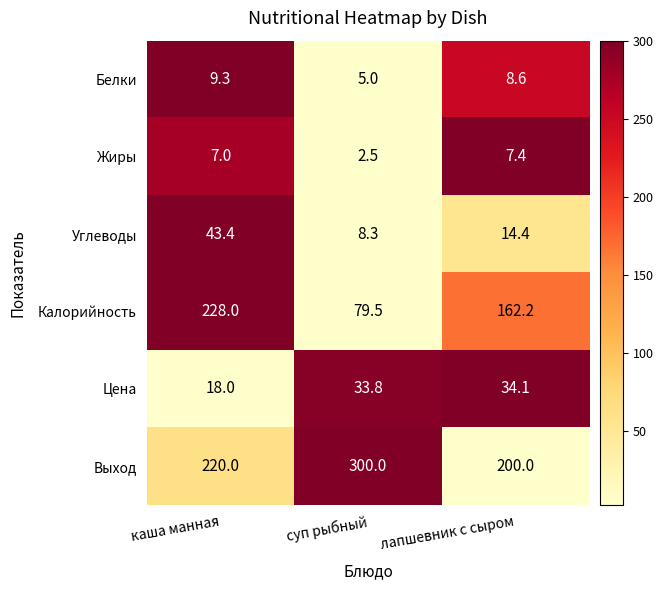

List the series in order of their peak value, lowest first.

Жиры, Белки, Цена, Углеводы, Калорийность, Выход